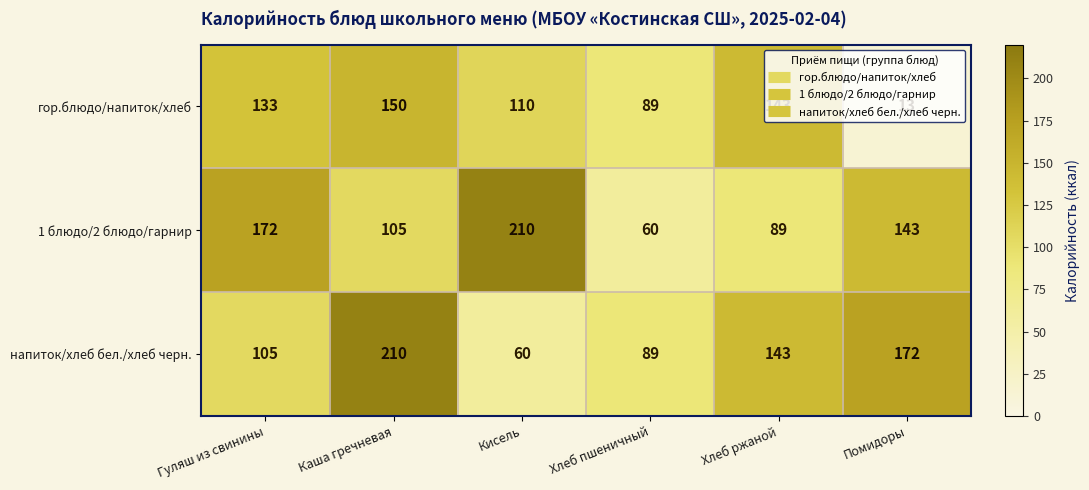

How many categories are shown in the chart?

6